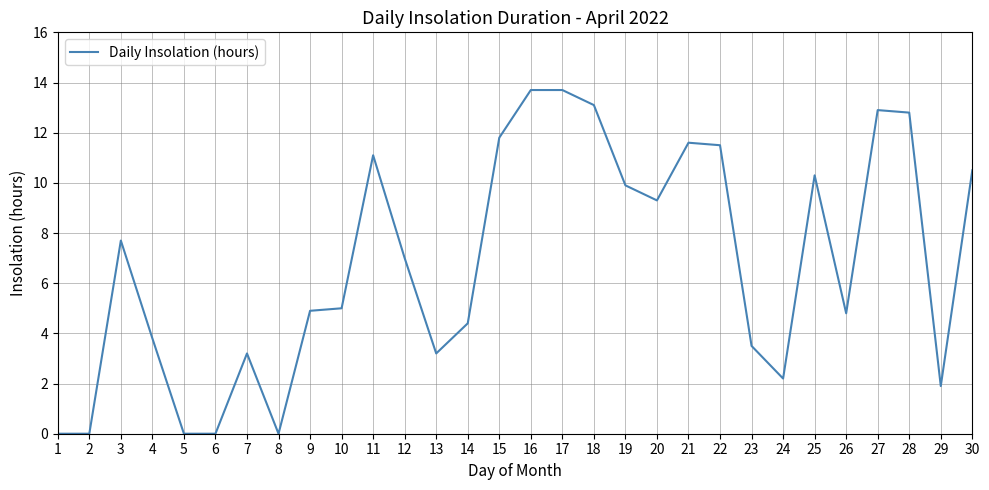

What is the difference between the second highest and second lowest values?

13.7